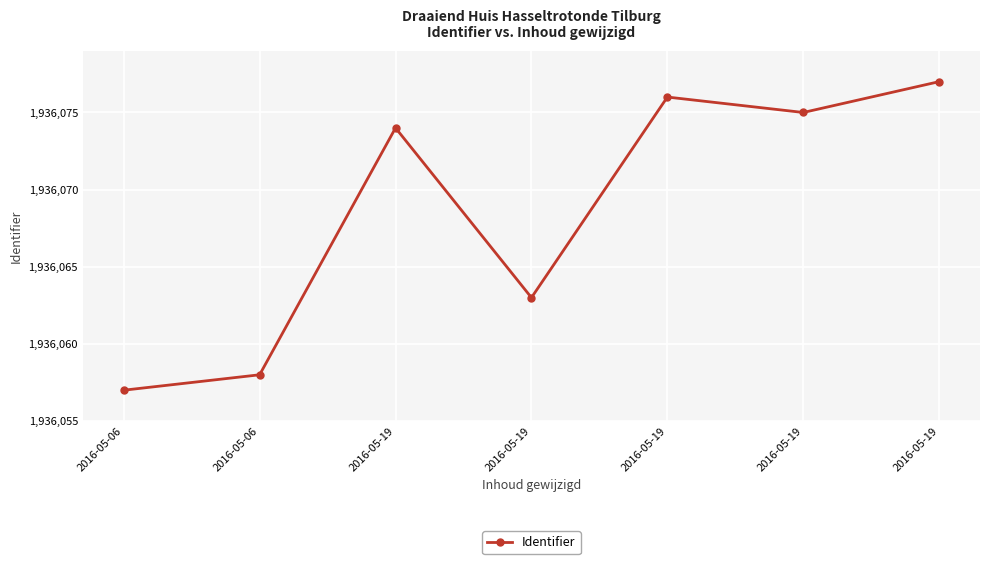

True or false: the data shows 393274 at 2016-05-19.

False